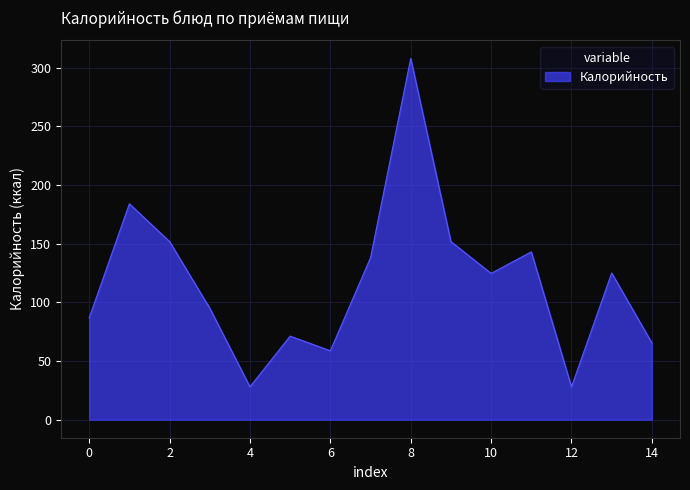

What is the smallest value displayed?

27.9